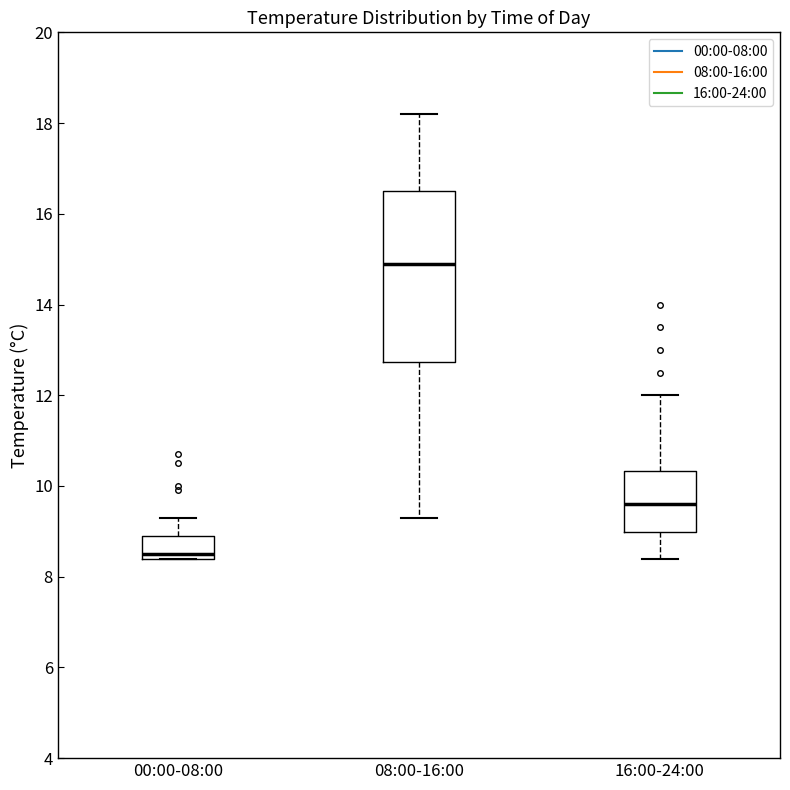

Comparing the boxes themselves (not the whiskers), which one is the tallest?

08:00-16:00